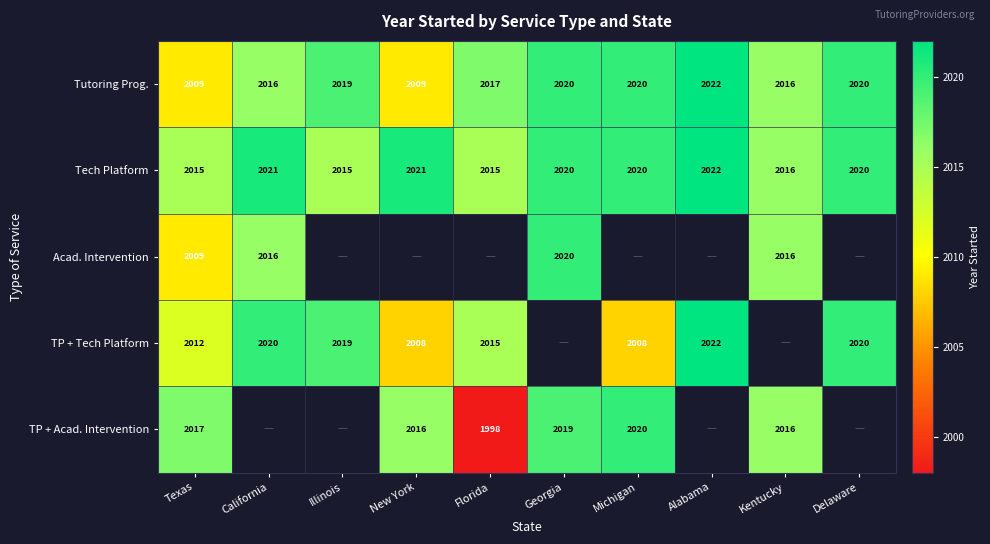

Which category has the lowest value across all series?

Florida